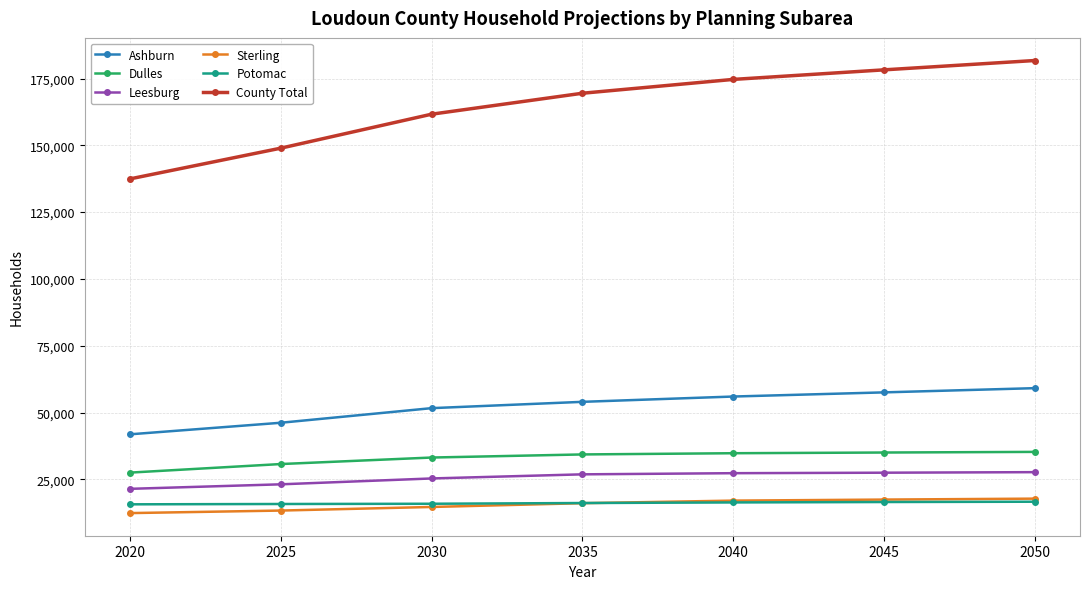

Does the chart have visible grid lines?

Yes